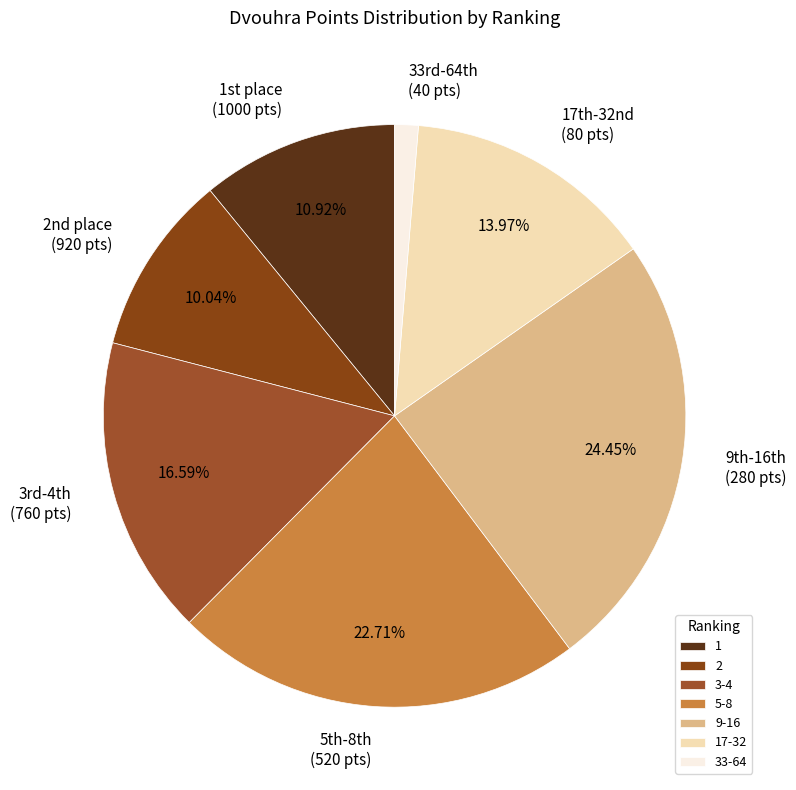

To the nearest percent, what is the difference between the 33-64 and 5-8 slice percentages?

21%